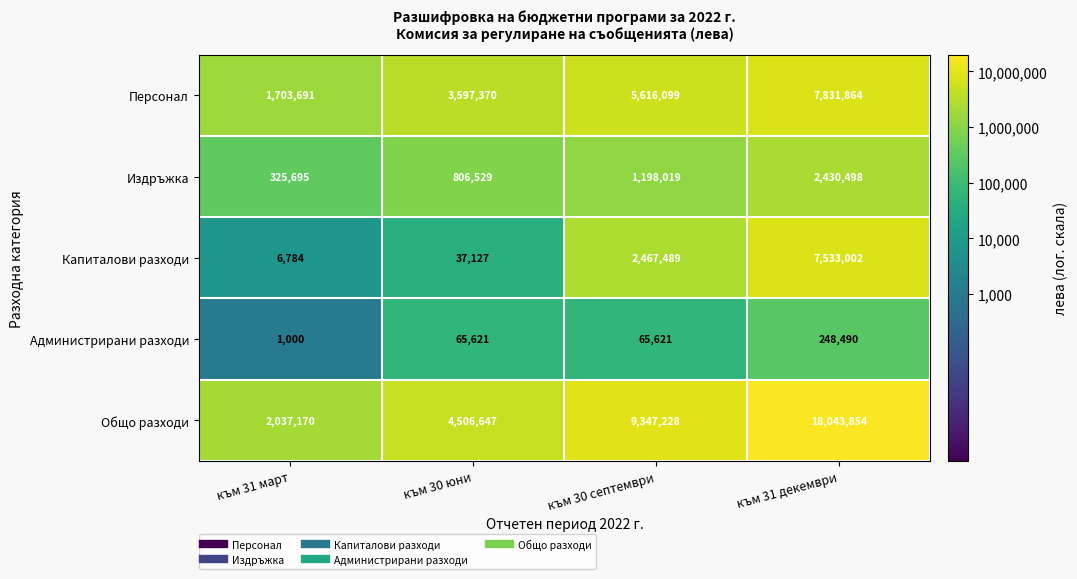

Reading right to left, what are all the values shown in this chart?

Персонал: 7831864	5616099	3597370	1703691
Издръжка: 2430498	1198019	806529	325695
Капиталови разходи: 7533002	2467489	37127	6784
Администрирани разходи: 248490	65621	65621	1000
Общо разходи: 18043854	9347228	4506647	2037170